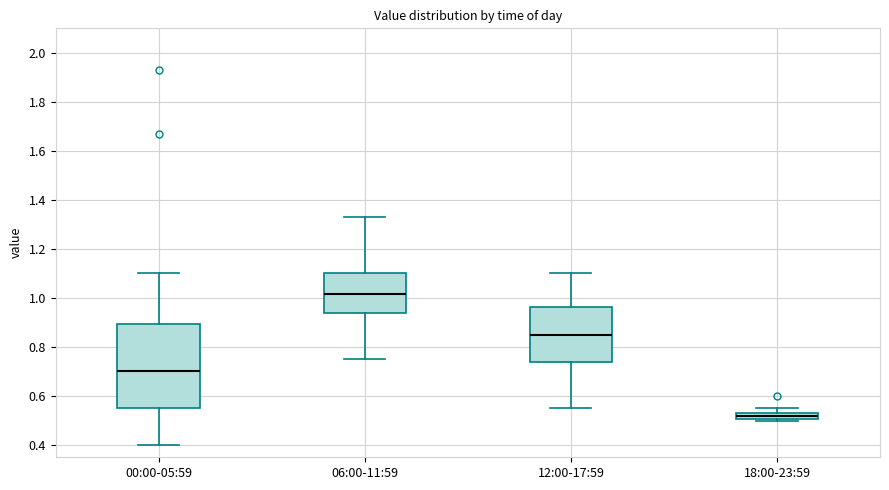

Where is the lower edge of the box for 18:00-23:59 on the y-axis? The values are not printed on the chart, so give them approximately, as read against the axis.

0.50